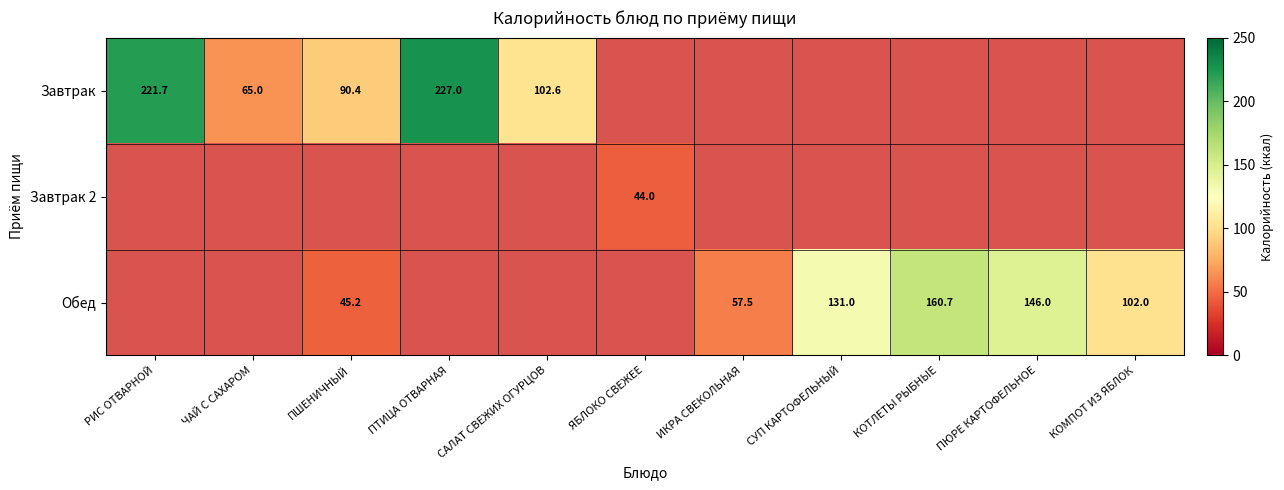

The value of Обед at КОТЛЕТЫ РЫБНЫЕ is 215.2. True or false?

False